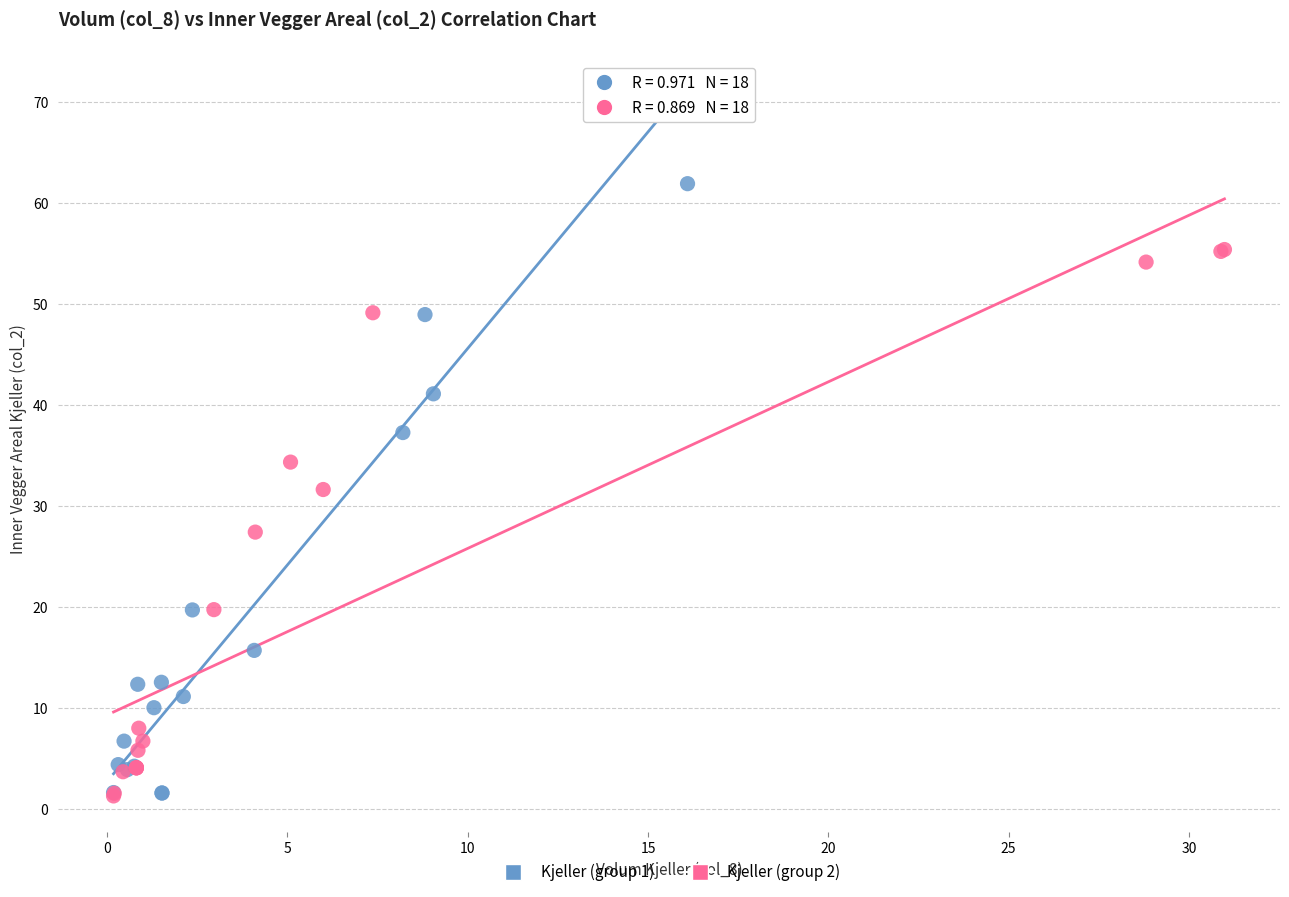

Which series contains the highest Y value?

Kjeller (group 1)